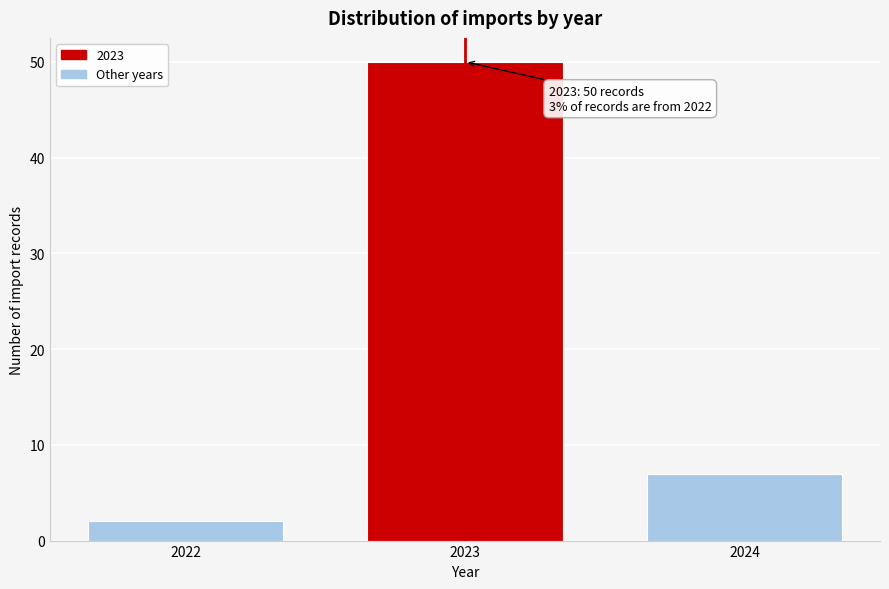

Reading left to right, list all the values displayed in this chart.

2	50	7